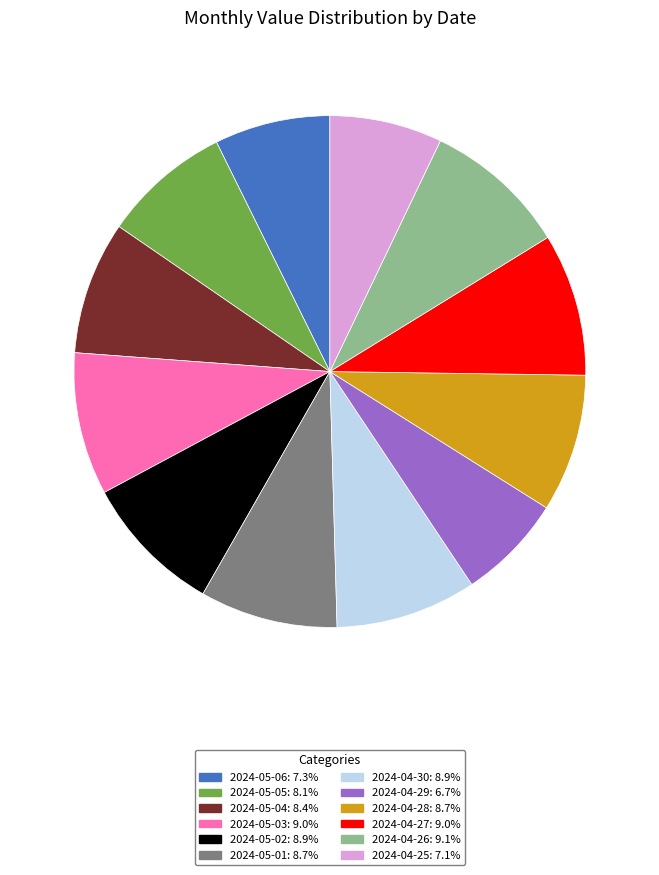

Is there a majority slice in this chart?

No